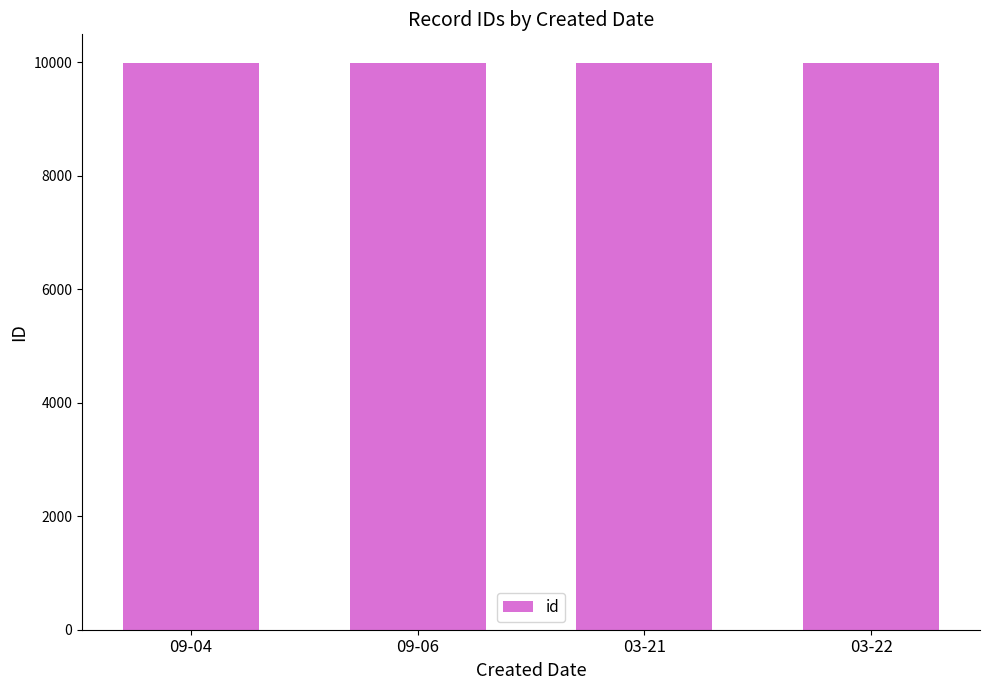

Is it true that the value at 03-21 is 2999.6?

False